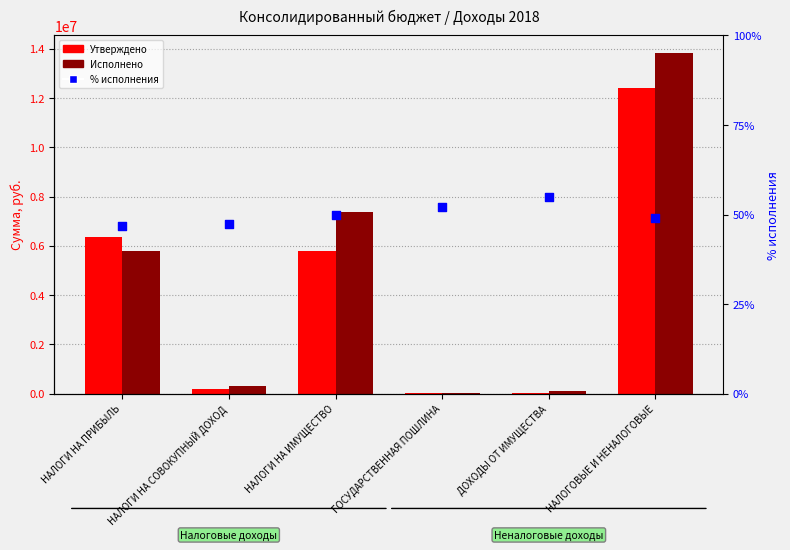

At how many categories does at least one series exceed 12619343?

1